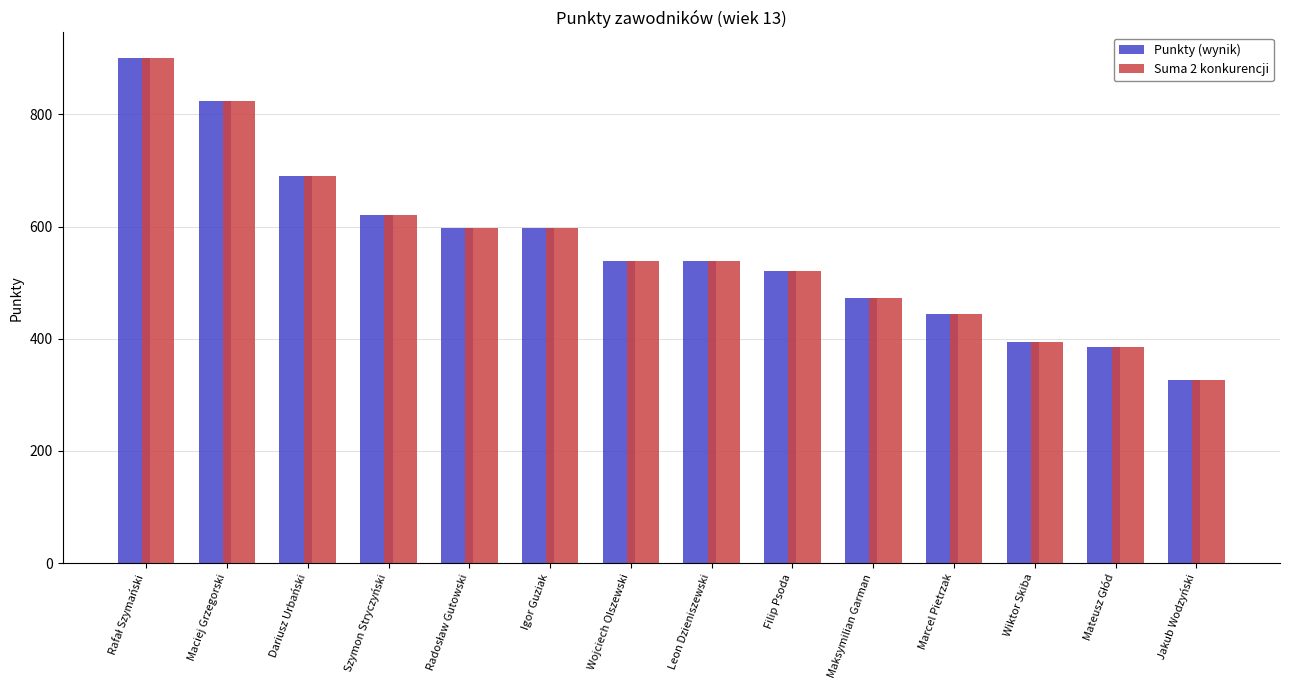

Are the bars horizontal?

No